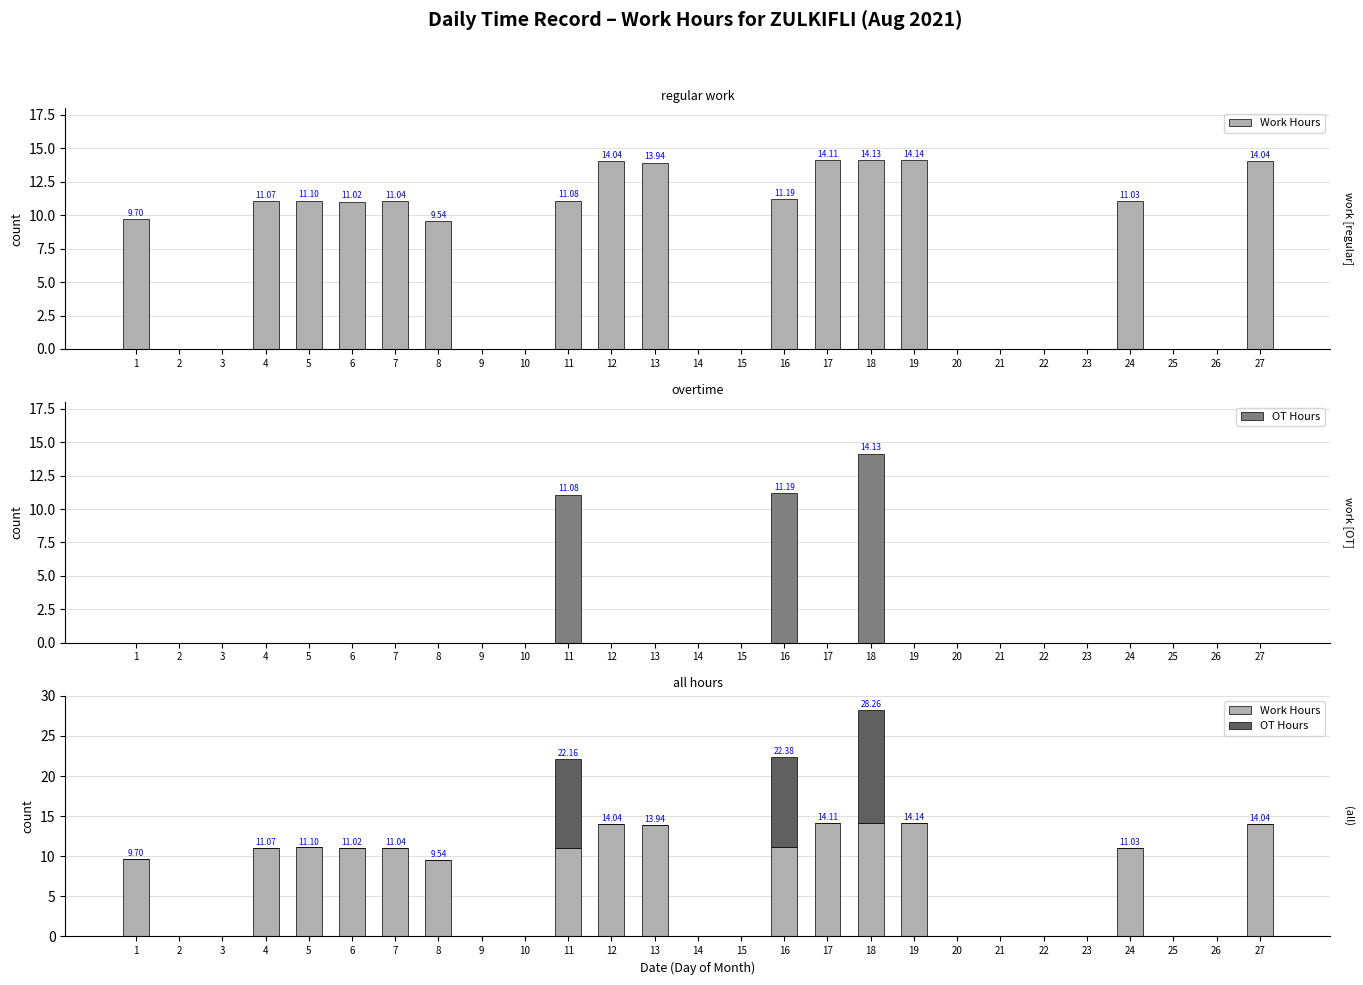

At 13, list the series in order from smallest to largest.

OT Hours, Work Hours